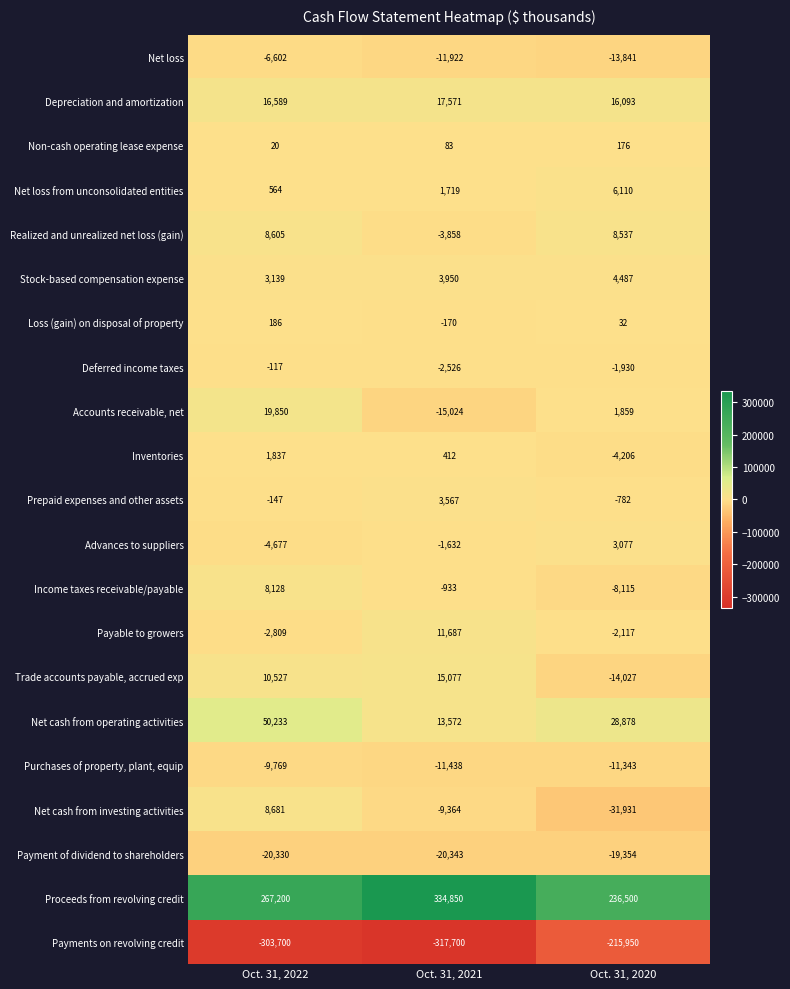

What is the total value across all series at Oct. 31, 2021?

7578